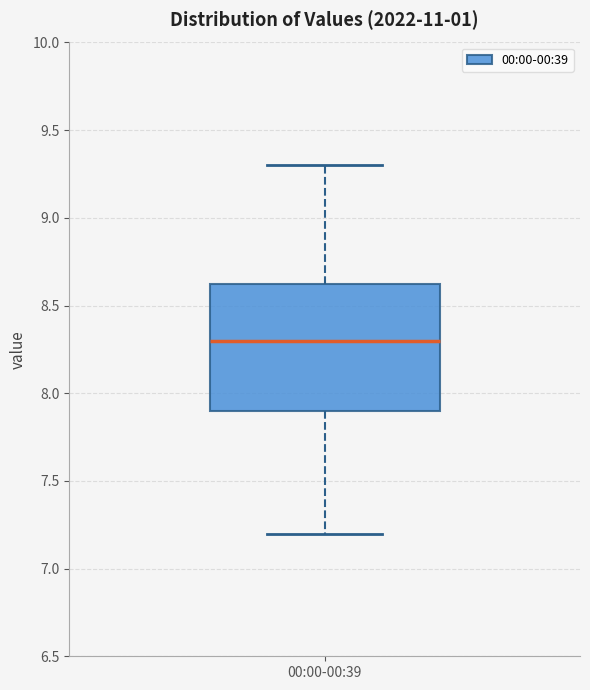

Transcribe this box plot: give where the median line is, the range the box spans, and where the two whiskers end, as read against the y-axis. The values are not printed on the chart, so give them approximately, as read against the axis.

median 8.30, box 7.90 to 8.65, whiskers 7.20 to 9.30